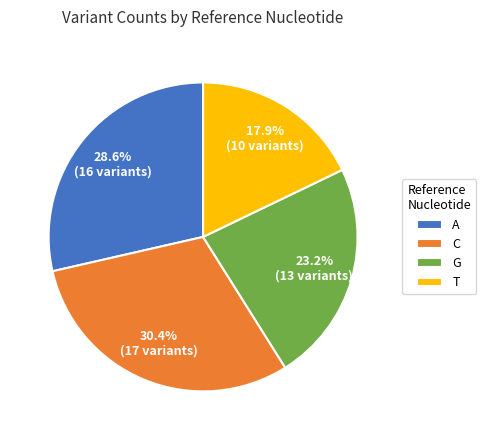

To the nearest percent, what is the average slice percentage?

25%